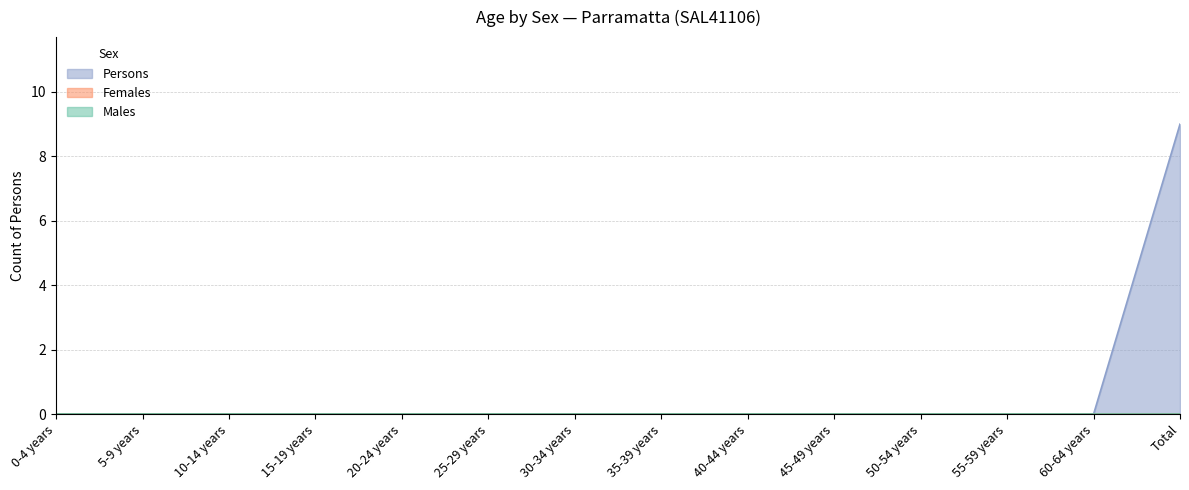

How many Persons values are between 0 and 1?

13